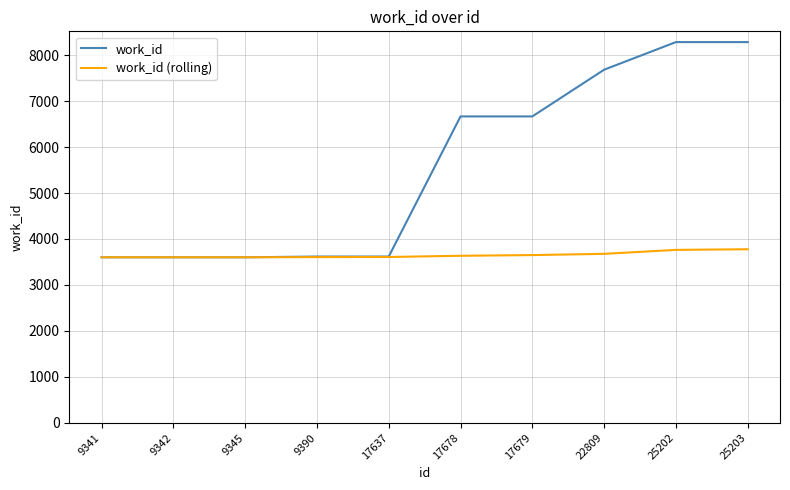

What is the sum of the work_id values at 17637 and 9342?

7218.0